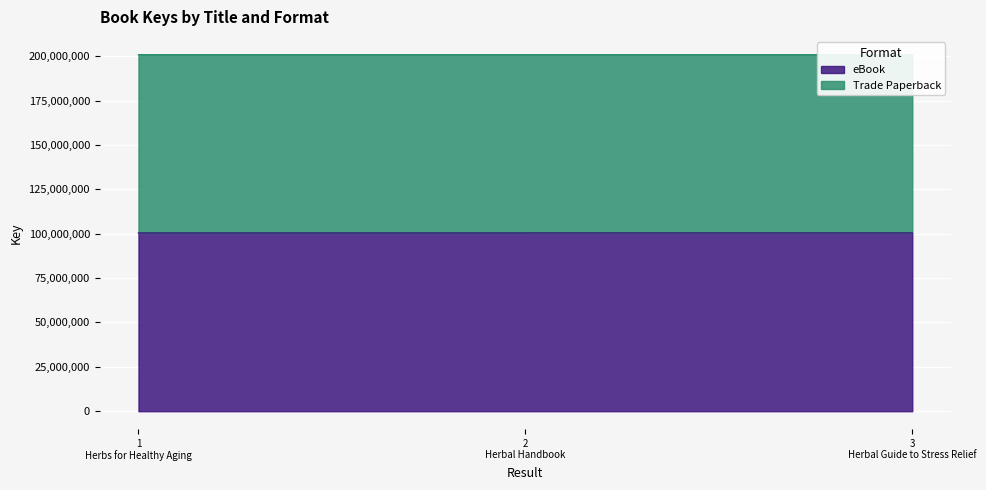

What is the maximum value for eBook?

100427199